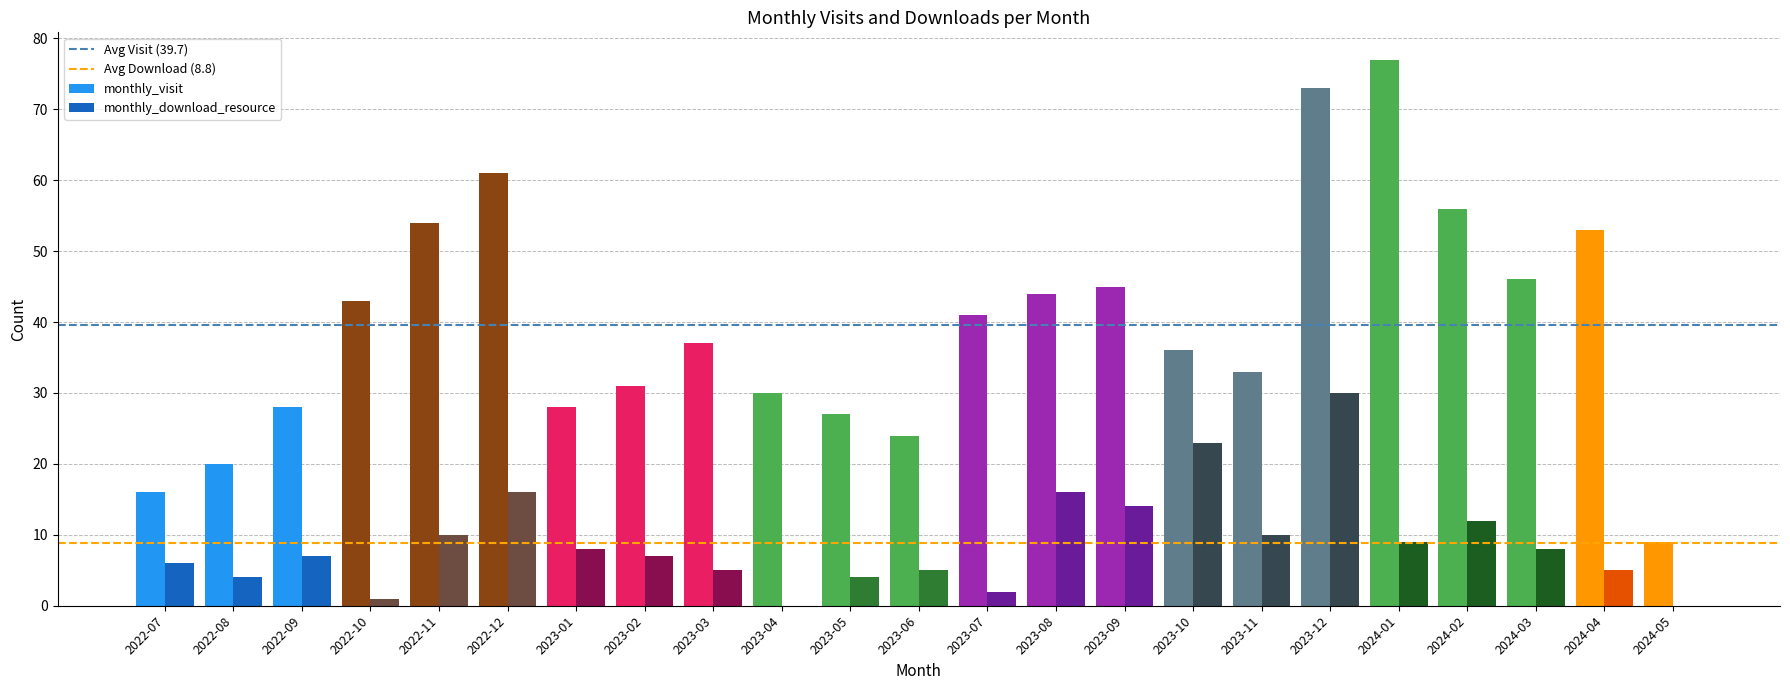

At which label does Avg Download (8.8) reach its peak?

2022-07